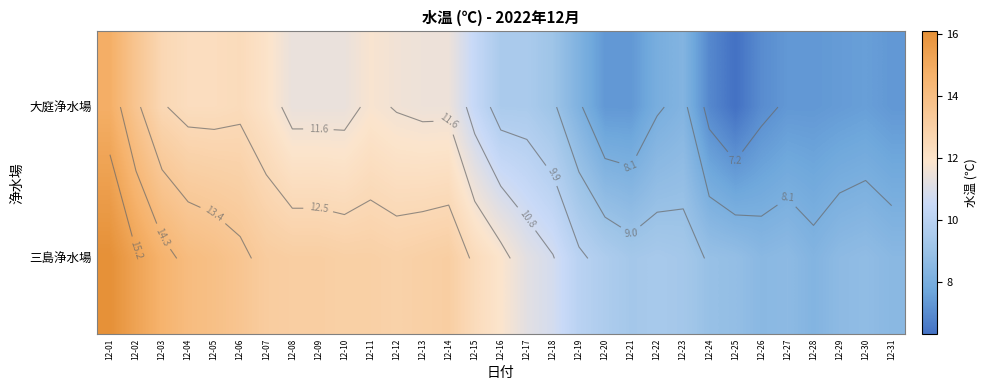

What is the sum of all 三島浄水場 values?

354.8